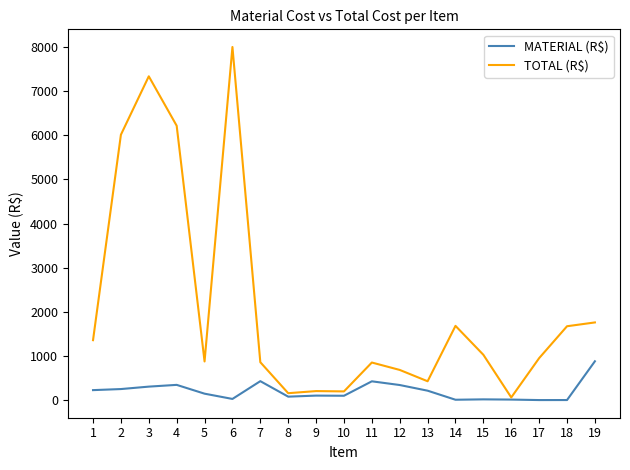

What is the highest value of the MATERIAL (R$) series?

879.8